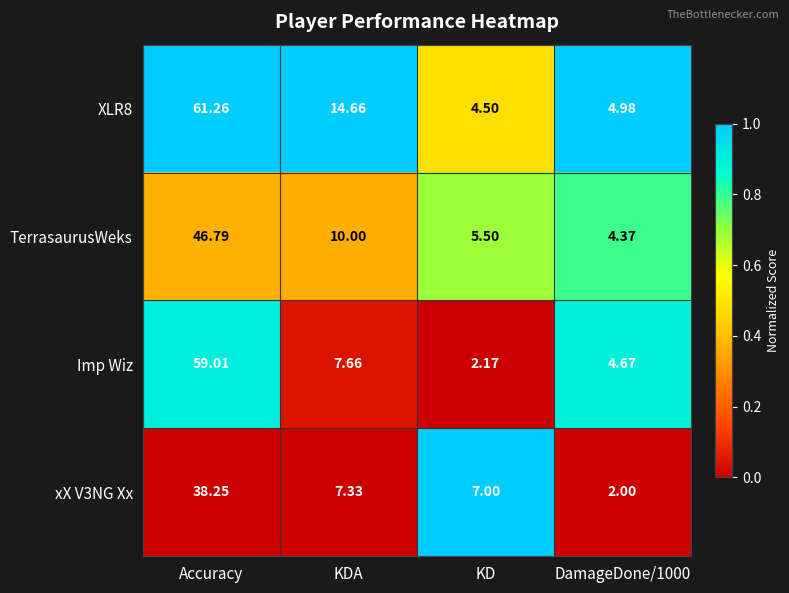

At which category does the chart reach its peak across all series?

Accuracy